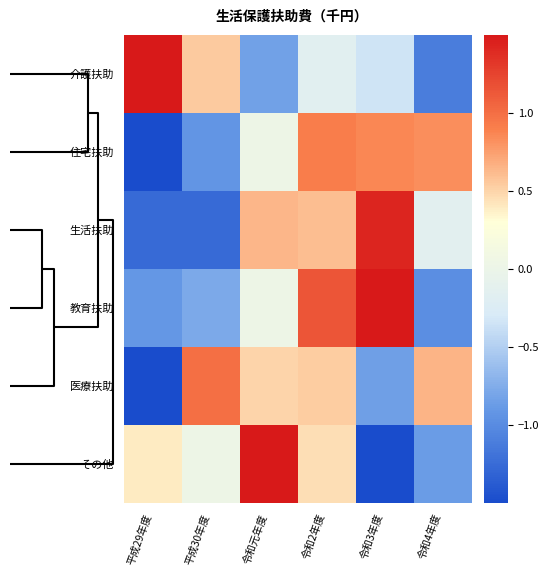

Reading left to right, list all the values displayed in this chart.

介護扶助: 平成29年度=1.9	平成30年度=0.5	令和元年度=-0.8	令和2年度=-0.2	令和3年度=-0.3	令和4年度=-1.1
住宅扶助: 平成29年度=-1.7	平成30年度=-0.9	令和元年度=0.0	令和2年度=0.9	令和3年度=0.9	令和4年度=0.8
生活扶助: 平成29年度=-1.3	平成30年度=-1.3	令和元年度=0.6	令和2年度=0.6	令和3年度=1.4	令和4年度=-0.1
教育扶助: 平成29年度=-0.9	平成30年度=-0.8	令和元年度=0.0	令和2年度=1.1	令和3年度=1.5	令和4年度=-1.0
医療扶助: 平成29年度=-1.8	平成30年度=1.0	令和元年度=0.5	令和2年度=0.5	令和3年度=-0.8	令和4年度=0.6
その他: 平成29年度=0.4	平成30年度=0.0	令和元年度=1.6	令和2年度=0.4	令和3年度=-1.6	令和4年度=-0.9